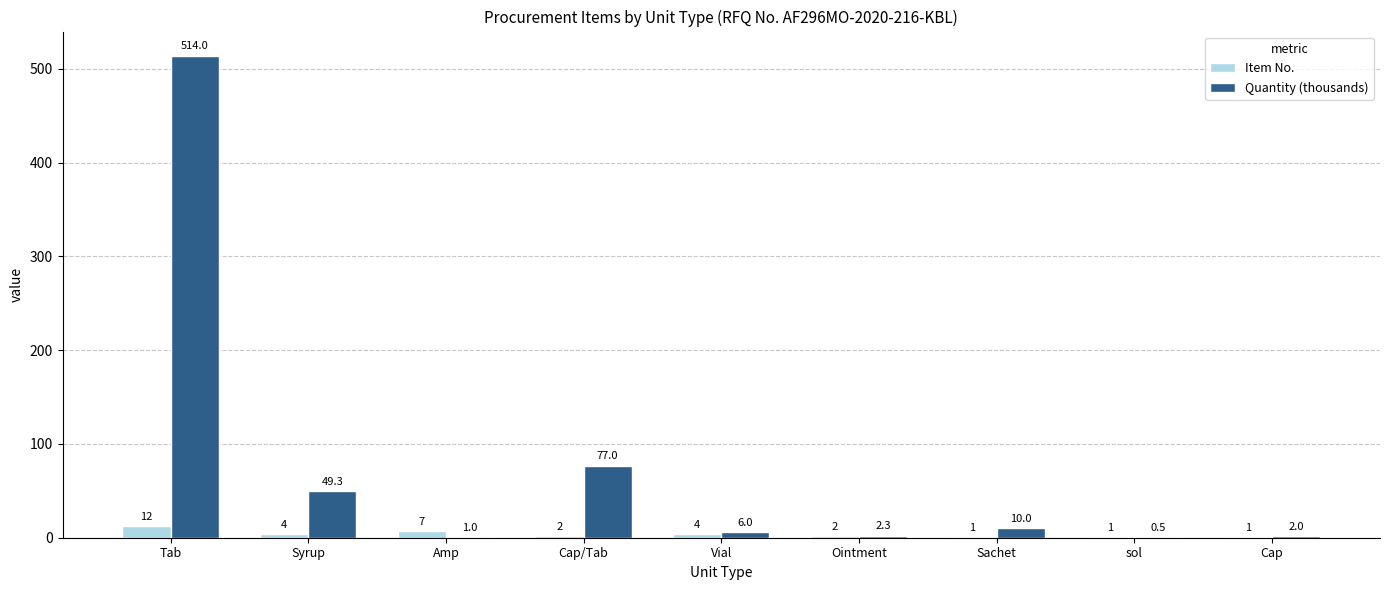

Is the value of Quantity (thousands) at Sachet greater than the value of Item No. at Cap/Tab?

Yes